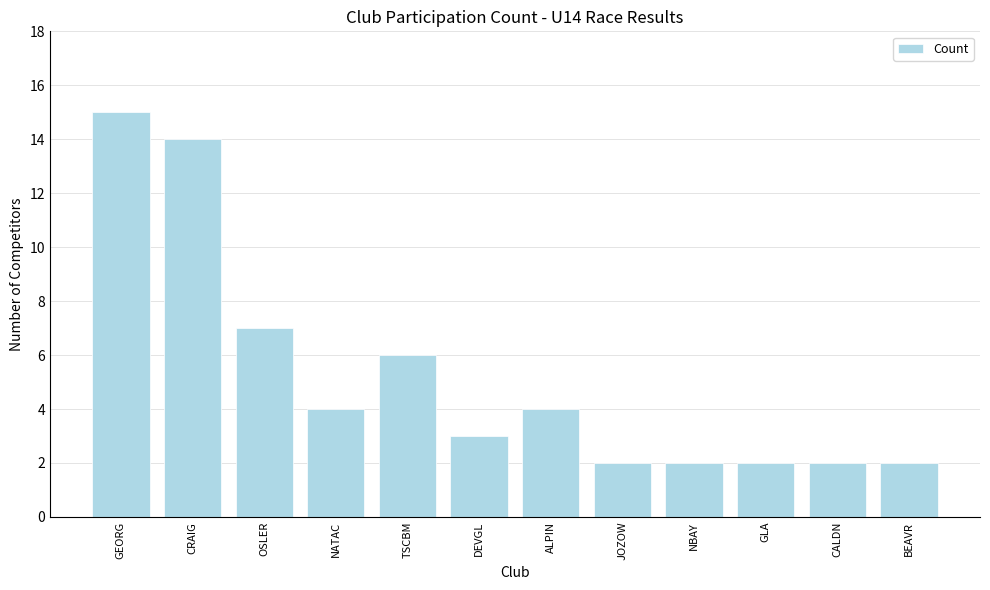

What is the change in value from OSLER to CALDN?

-5